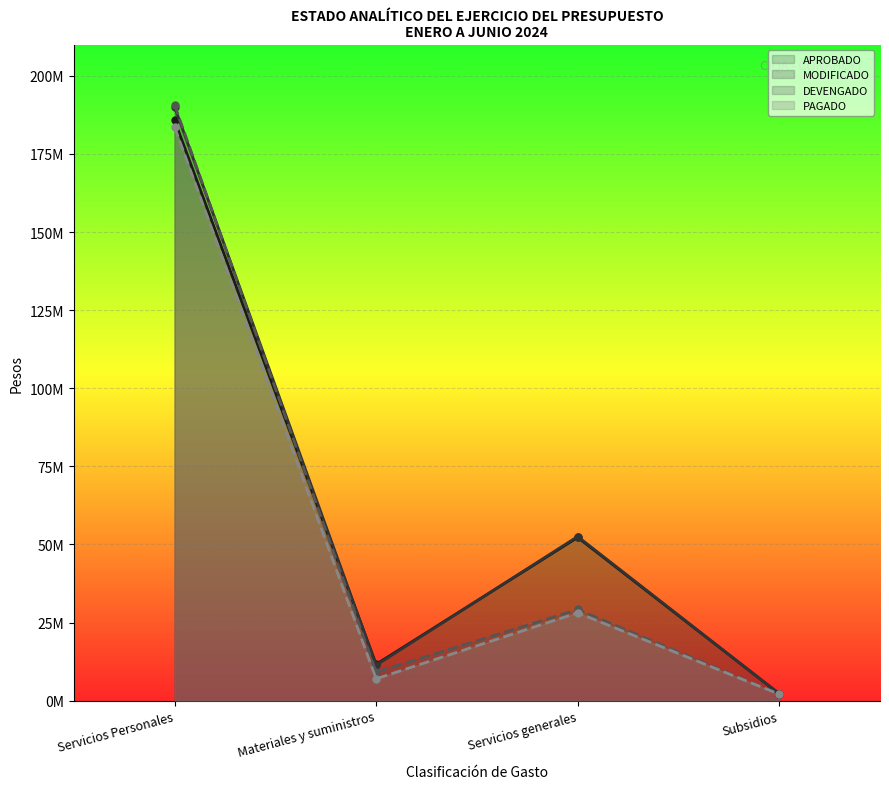

What is the label of the 2nd point from the right?

Servicios generales